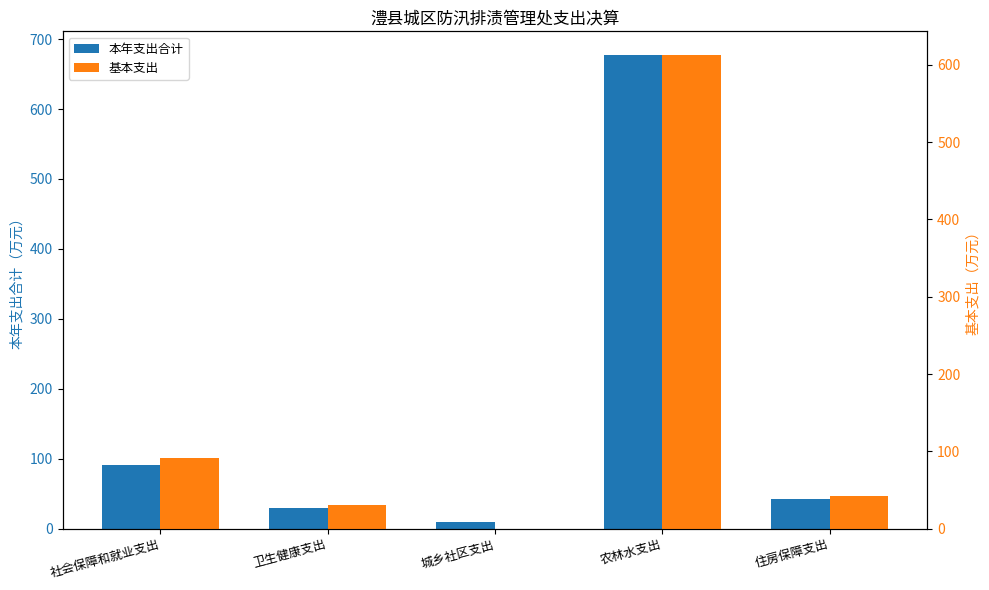

Which category has the lowest value in the 本年支出合计 series?

城乡社区支出